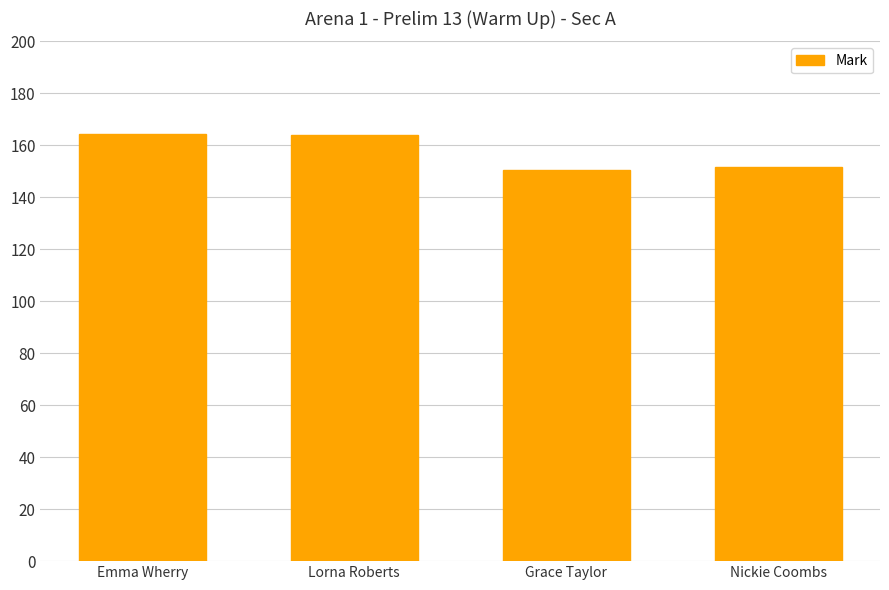

What is the difference between the second highest and minimum values?

13.5